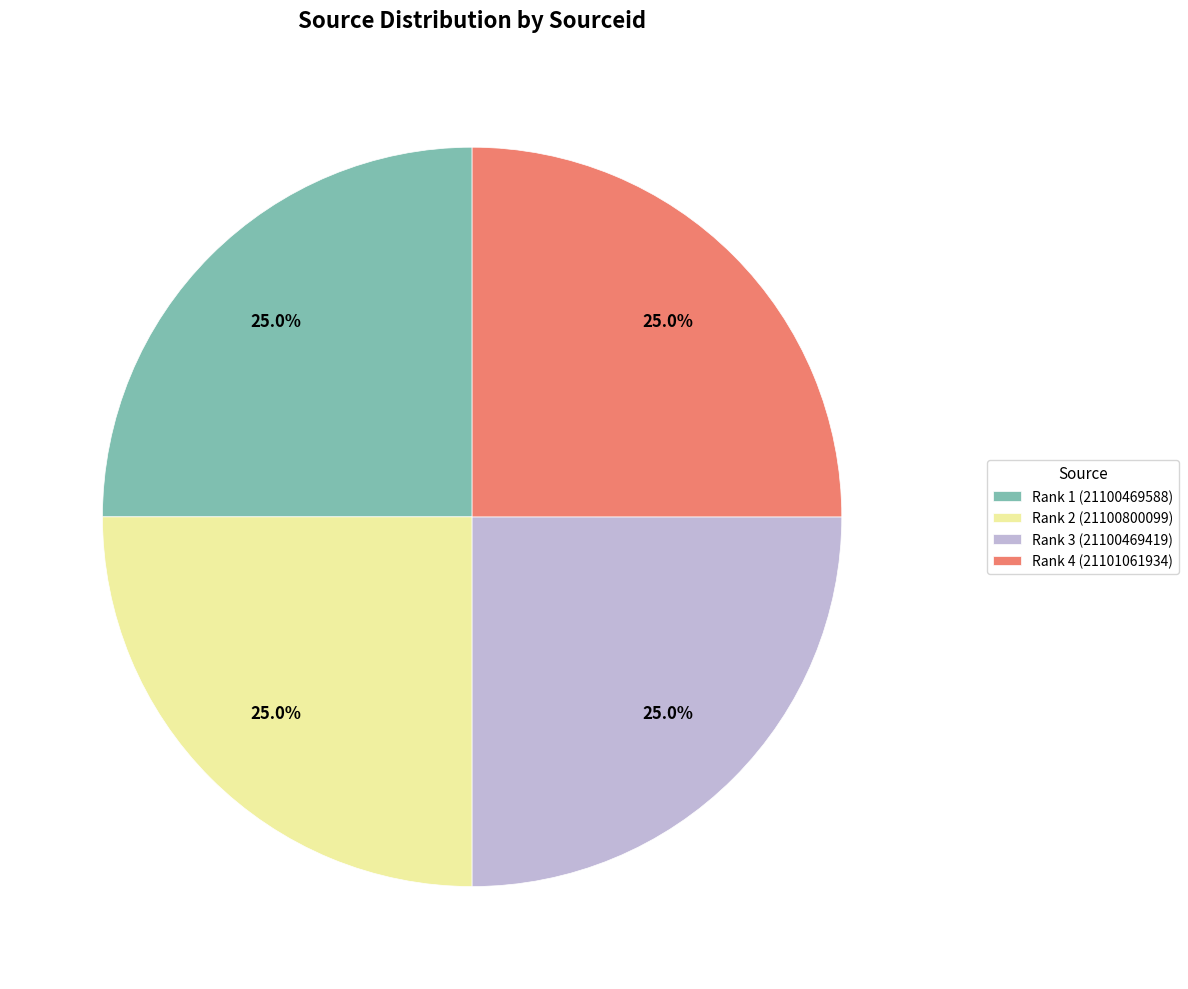

How much of the chart is everything except Rank 3 (21100469419)?

75.0%